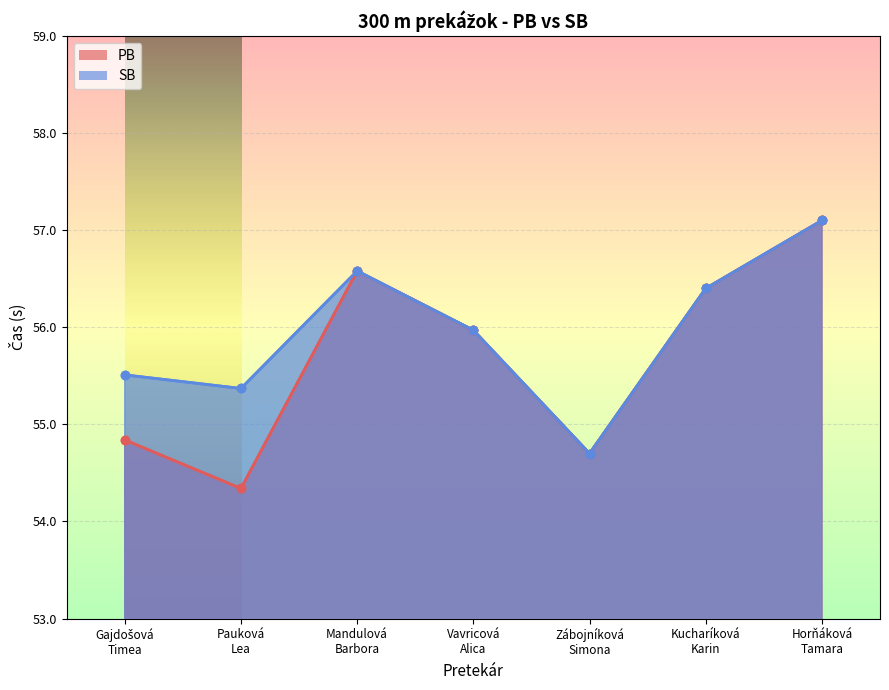

How many interior local valleys does the SB series have?

2